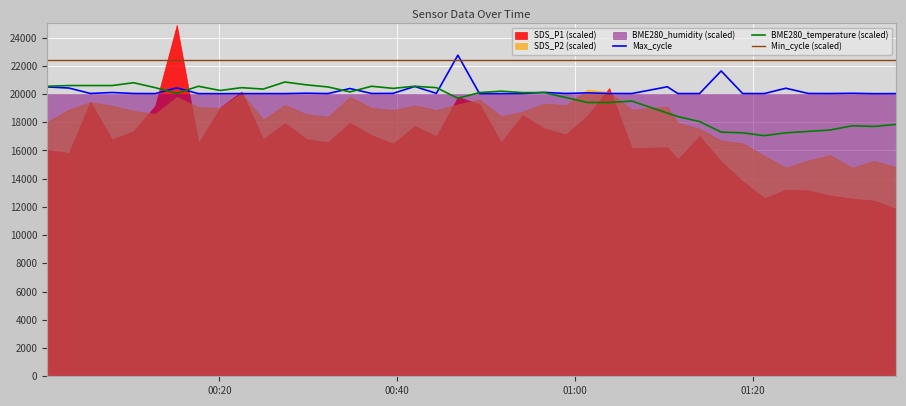

How many times do Max_cycle and Min_cycle (scaled) cross each other?

2